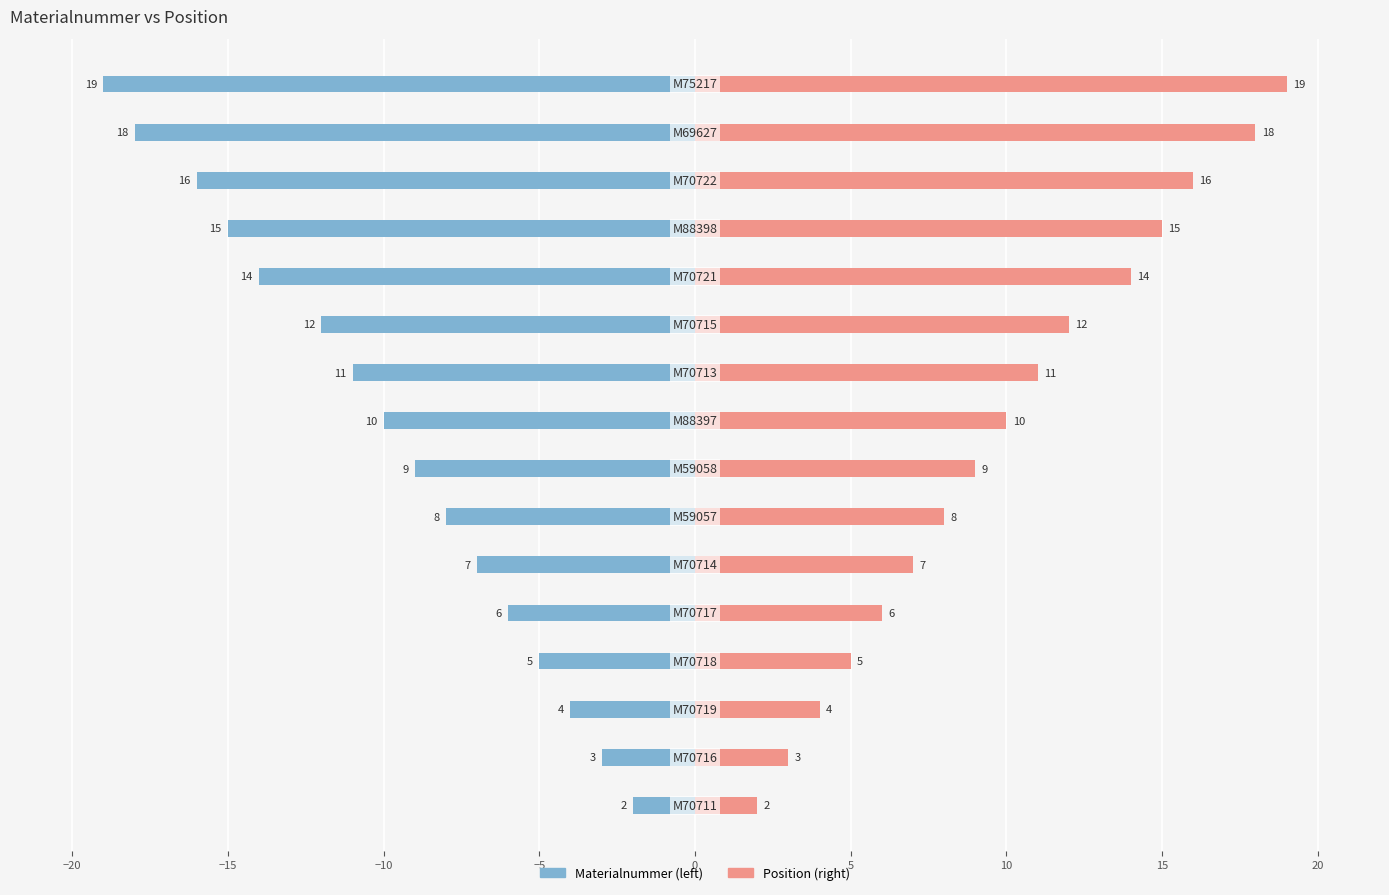

What is the difference between the maximum and minimum values in the Position series?

17